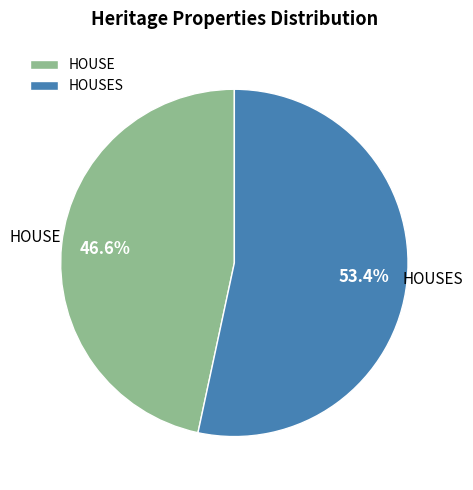

What percentage do HOUSE and HOUSES together represent?

100.0%